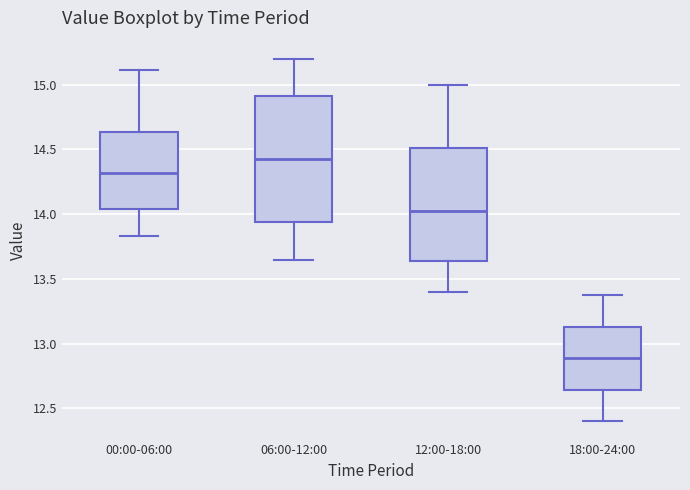

Reading left to right, read every box against the y-axis: the position of its median line, the range the box covers, and the ends of its whiskers. The values are not printed on the chart, so give them approximately, as read against the axis.

00:00-06:00: median 14.30, box 14.05 to 14.65, whiskers 13.85 to 15.10
06:00-12:00: median 14.45, box 13.95 to 14.90, whiskers 13.65 to 15.20
12:00-18:00: median 14.05, box 13.65 to 14.50, whiskers 13.40 to 15.00
18:00-24:00: median 12.90, box 12.65 to 13.15, whiskers 12.40 to 13.40